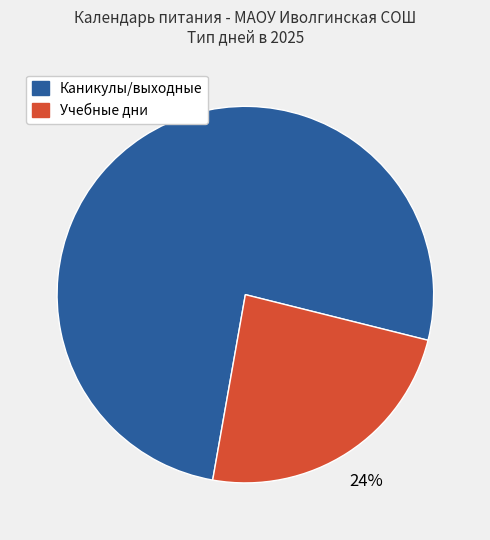

How many segments does this pie chart have?

2